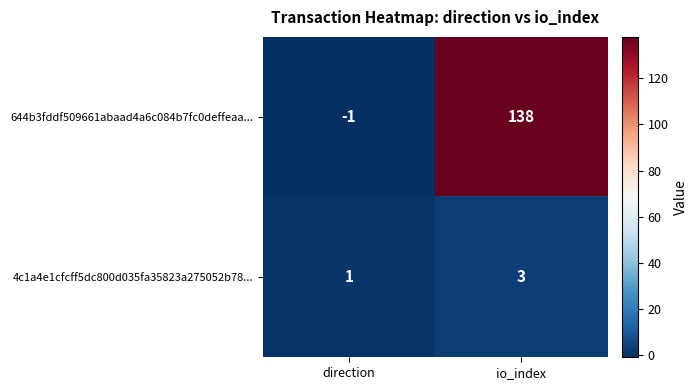

At which label is 644b3fddf509661abaad4a6c084b7fc0deffeaa... closest to 68?

direction